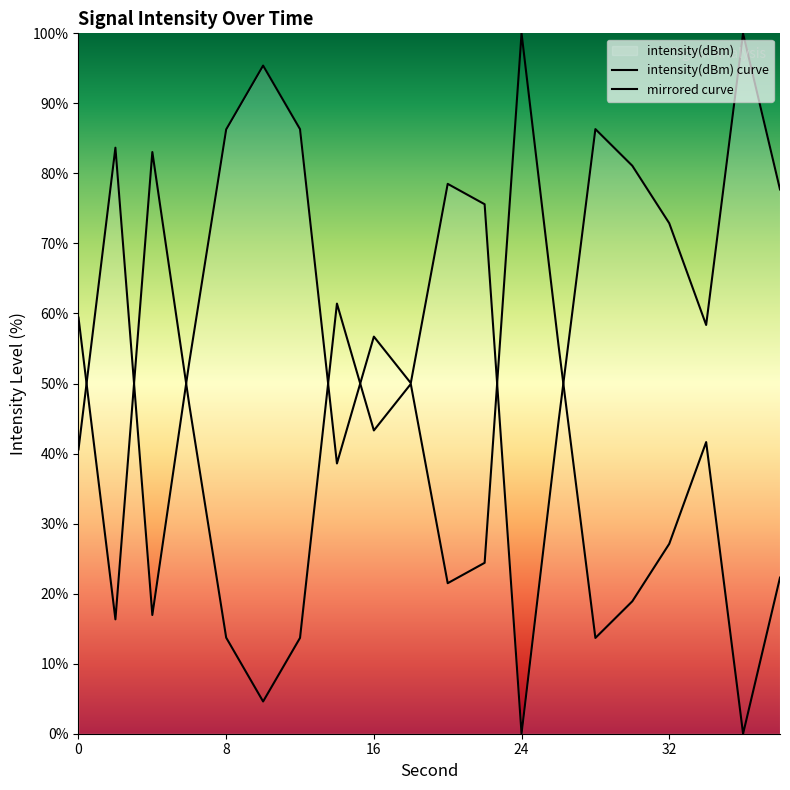

Where is the data nearest to the value 50?

18